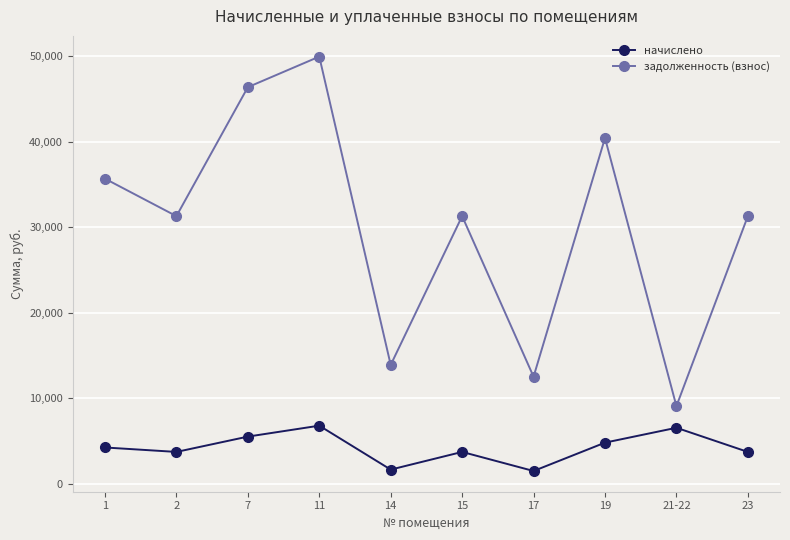

List the series in order of their overall mean, highest first.

задолженность (взнос), начислено